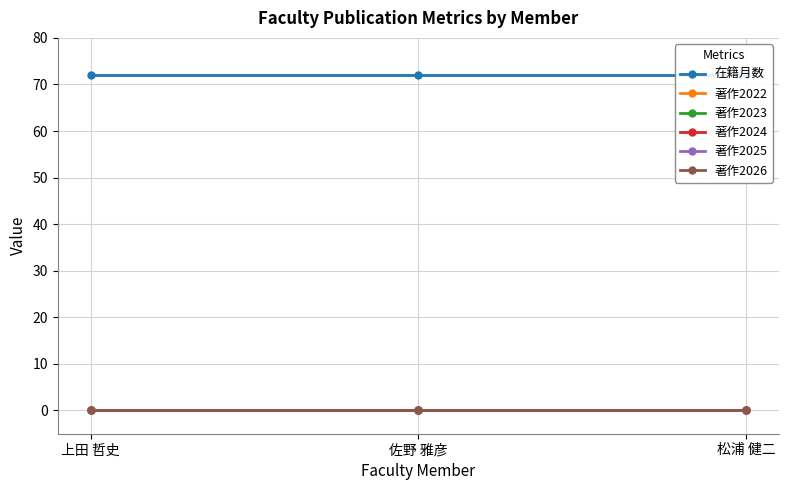

Is this an area chart (filled region under the line)?

No